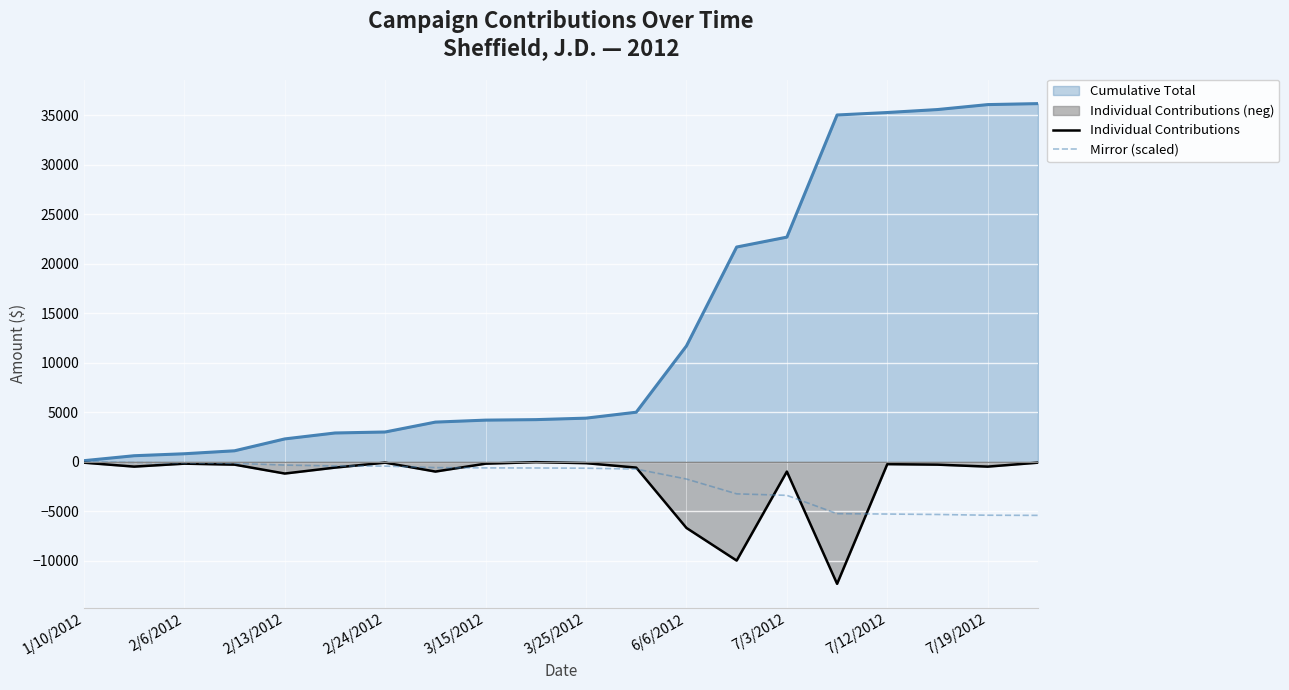

Rank the series at 7/19/2012 from lowest to highest value.

Mirror (scaled), Individual Contributions, Cumulative Total